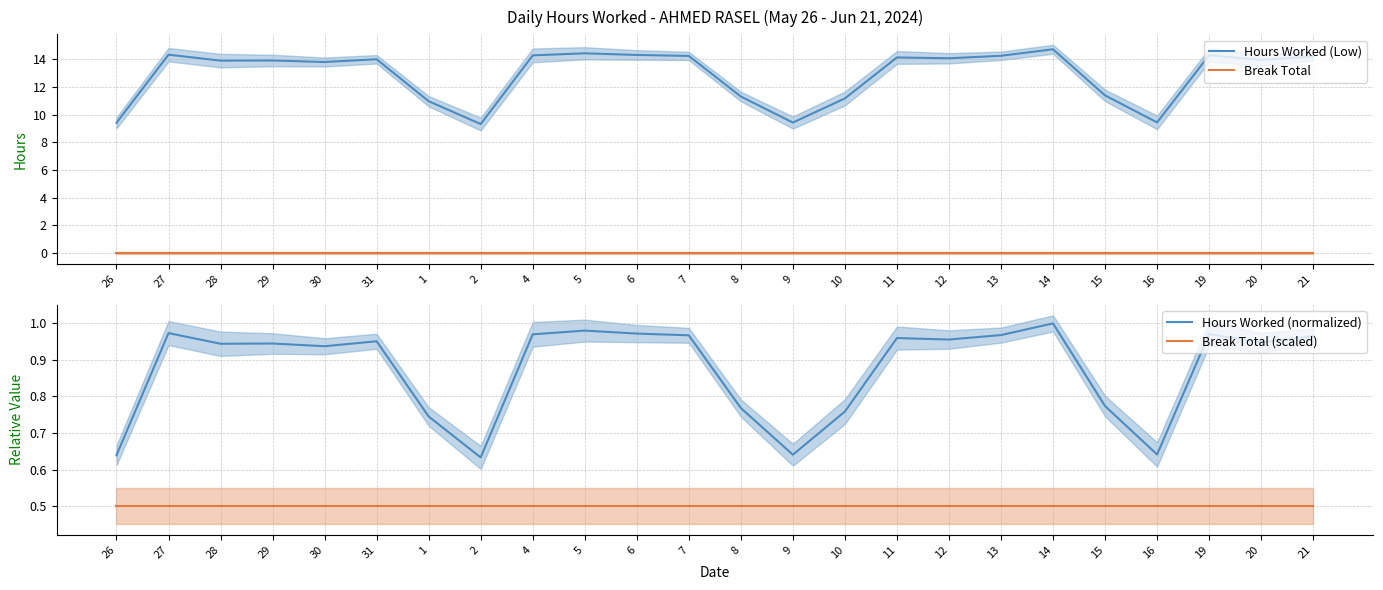

What is the maximum value shown in the chart?

14.7